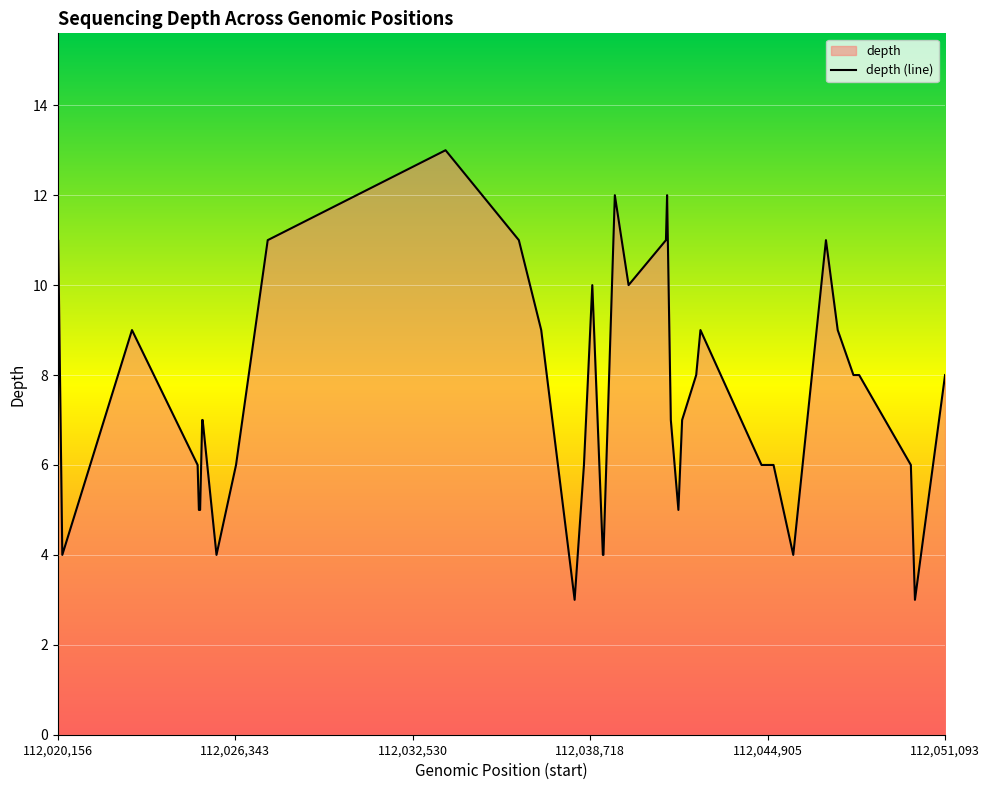

How many lines are shown in the chart?

1